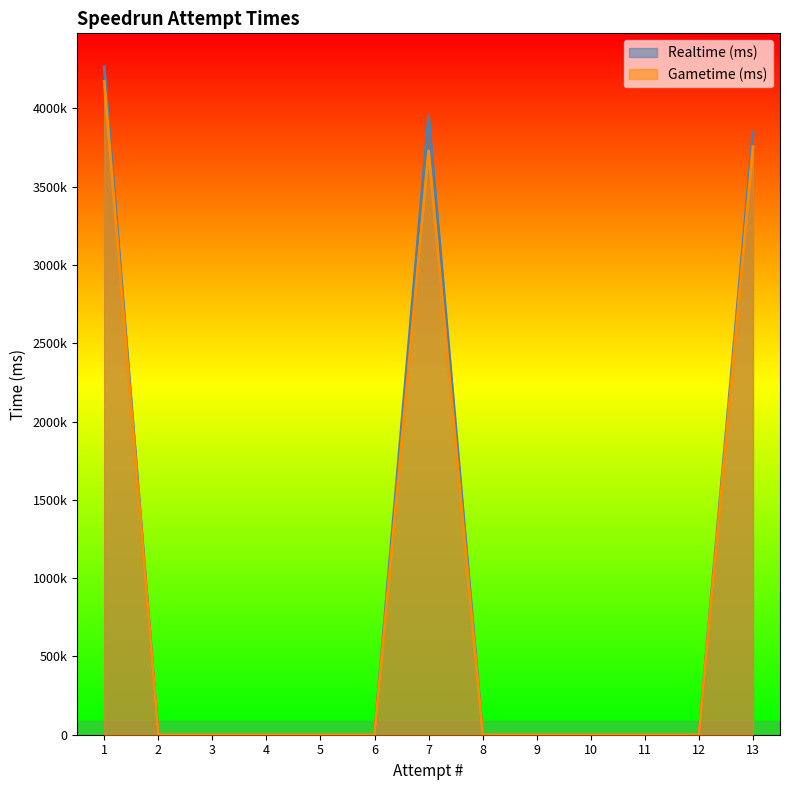

True or false: Realtime (ms) and Gametime (ms) intersect in this chart.

False